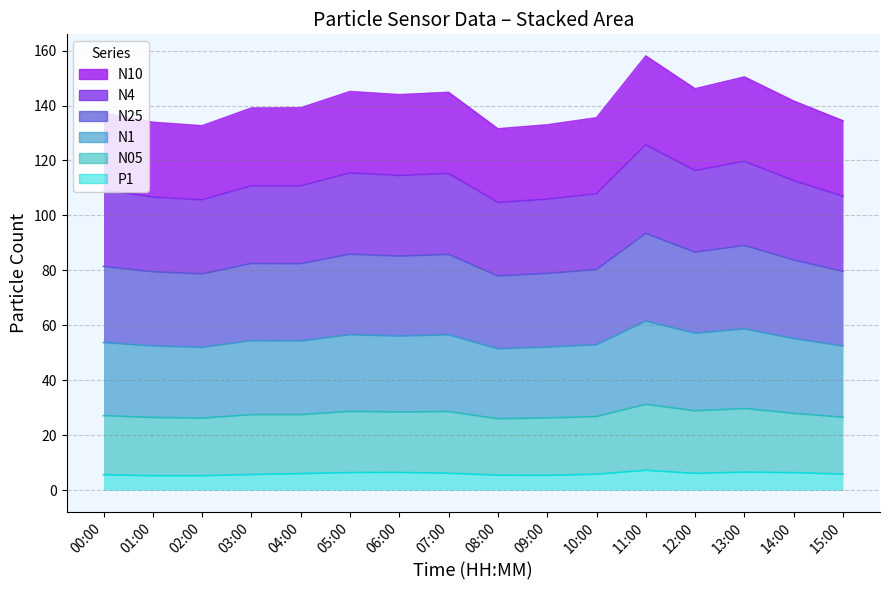

The value of P1 at 01:00 is 5.3. True or false?

True